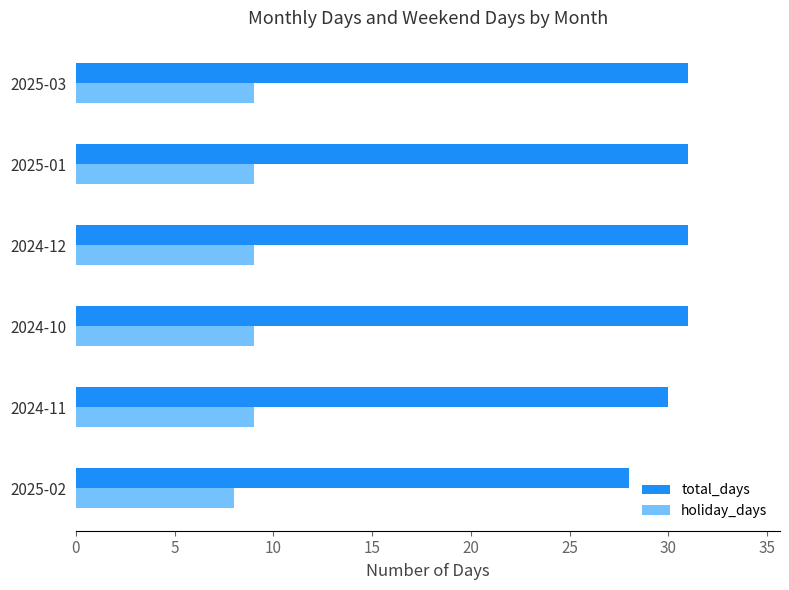

What is the sum of all holiday_days values?

53